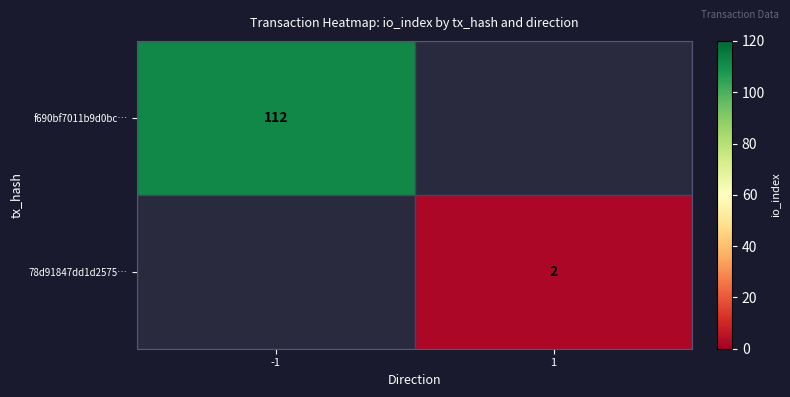

Which label corresponds to the largest value in the chart?

-1